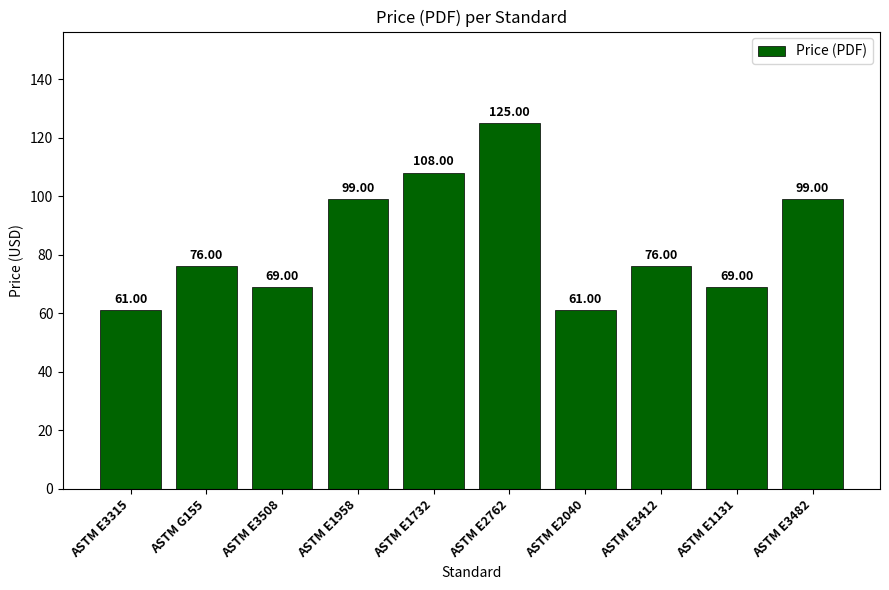

Between ASTM E1131 and ASTM E2762, which is larger?

ASTM E2762